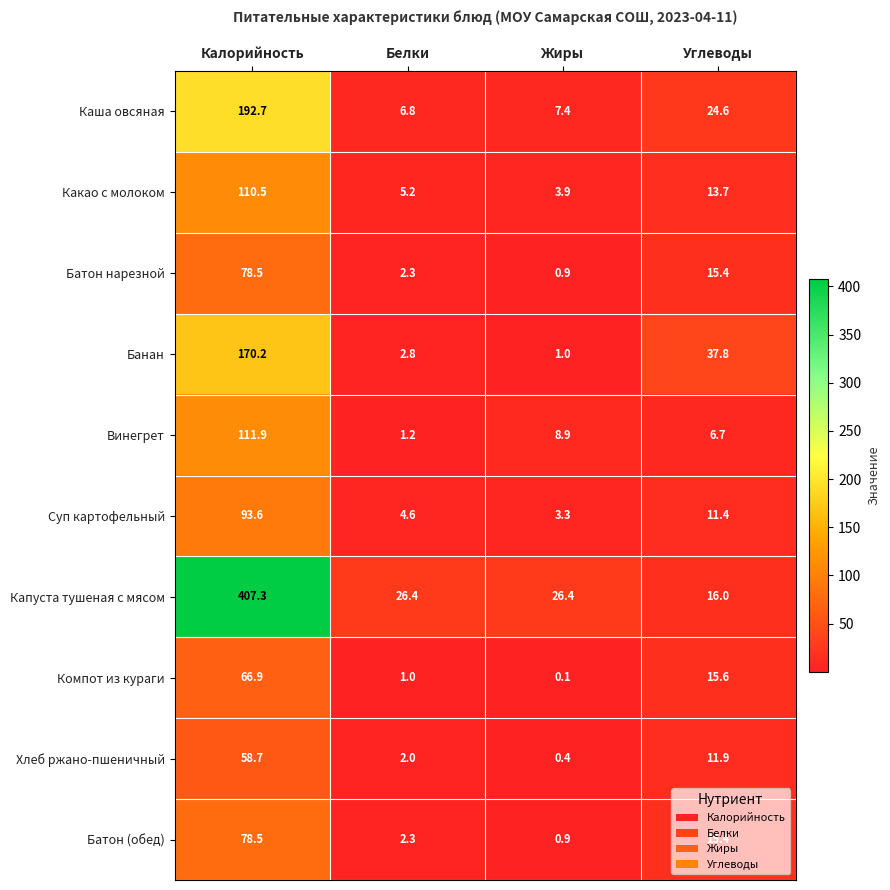

At how many categories does at least one series exceed 303?

1